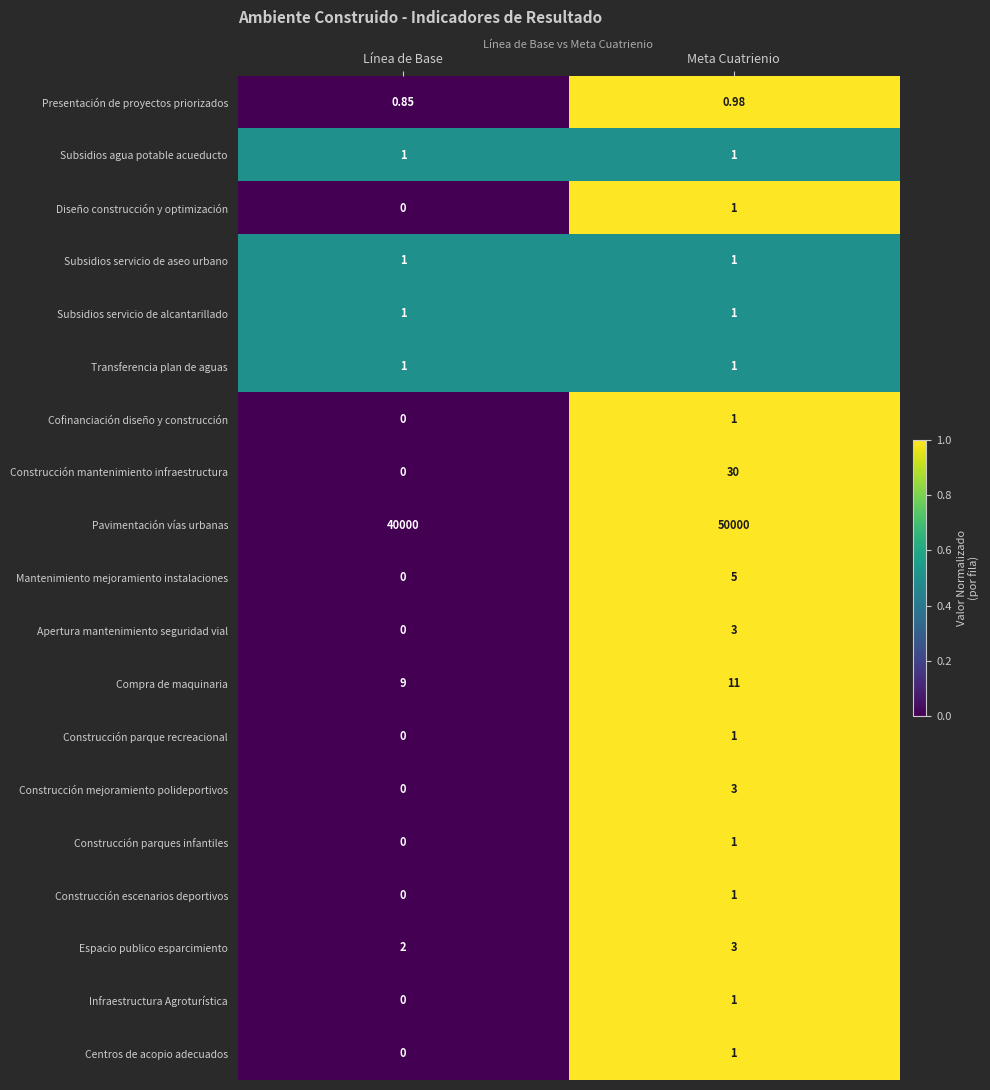

Which label corresponds to the largest value in the chart?

Meta Cuatrienio